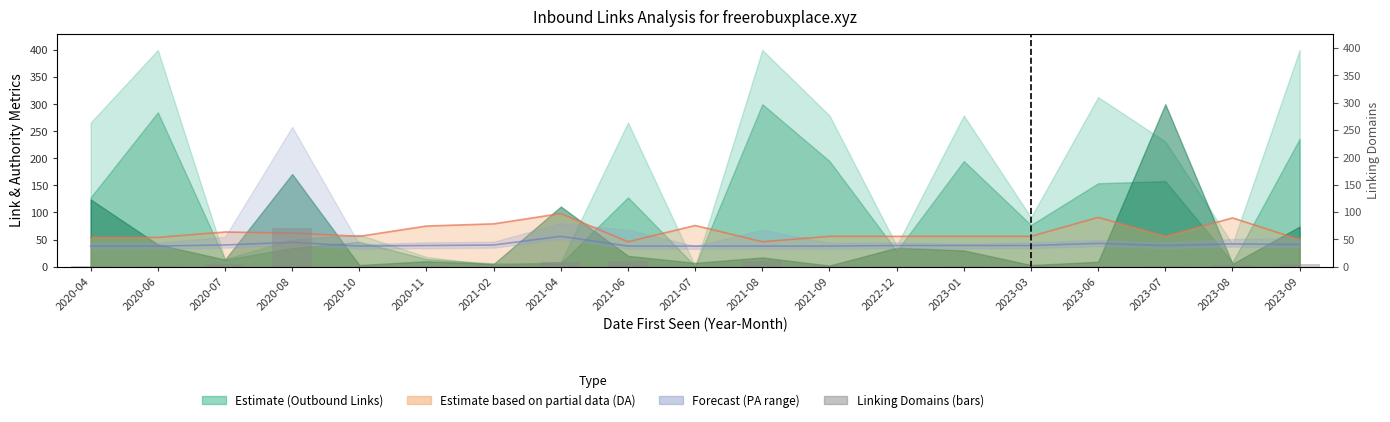

What position from the left is 2020-07?

3